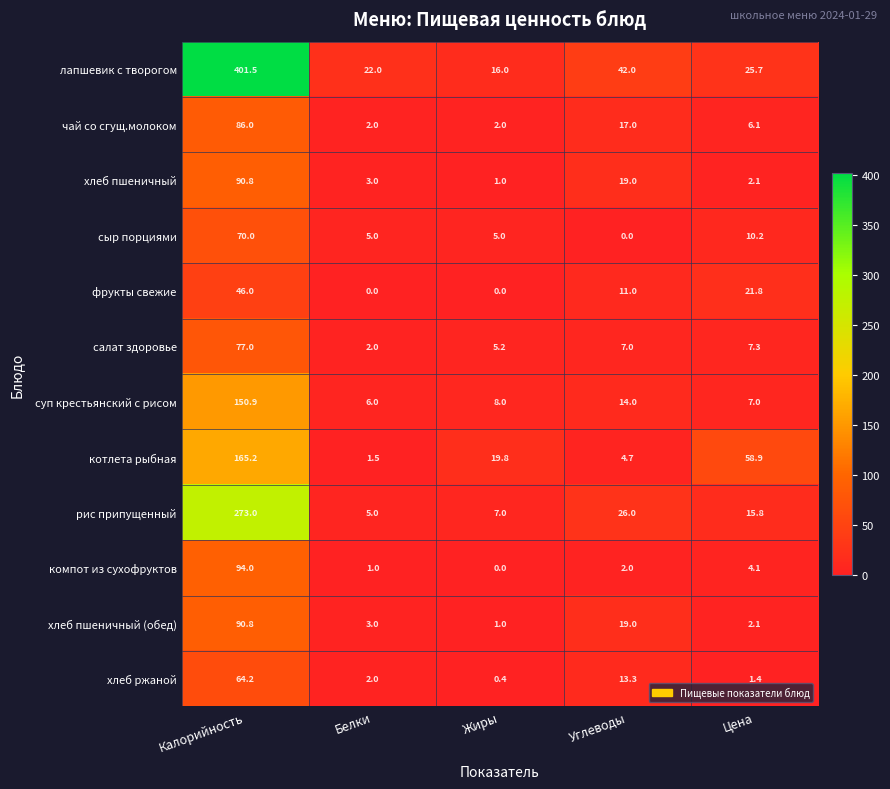

Between Жиры and Цена, which series saw the biggest shift?

котлета рыбная